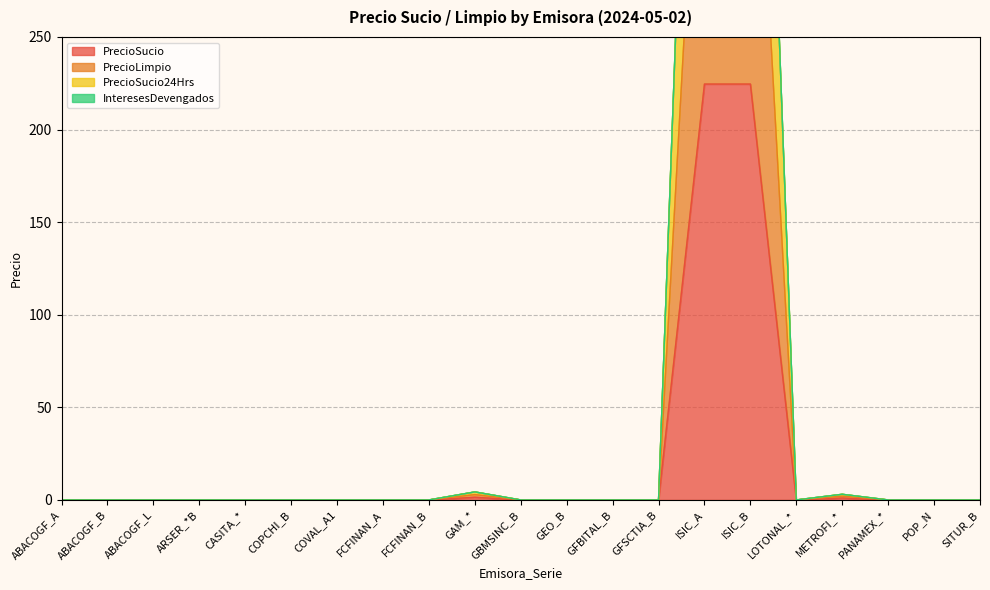

The PrecioSucio series shows 224.6 at ISIC_A. True or false?

True